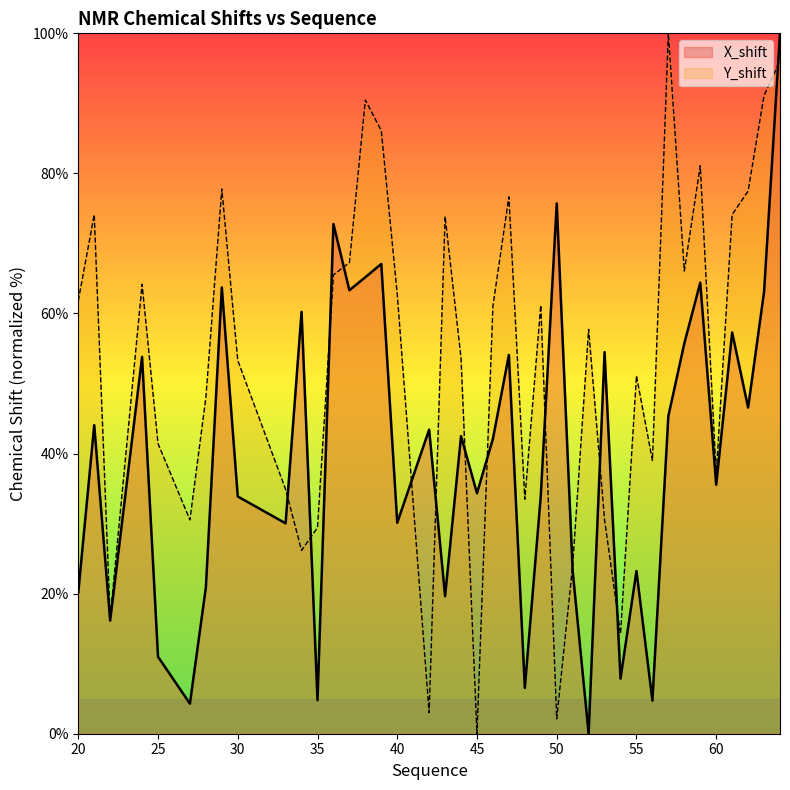

Count the number of categories in the chart.

40